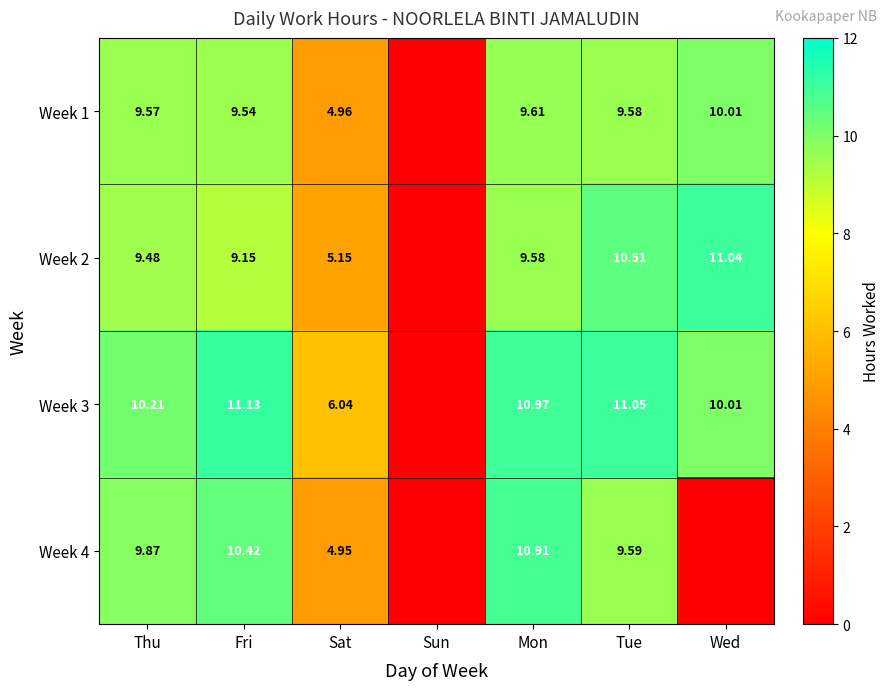

At which category does the chart reach its peak across all series?

Fri